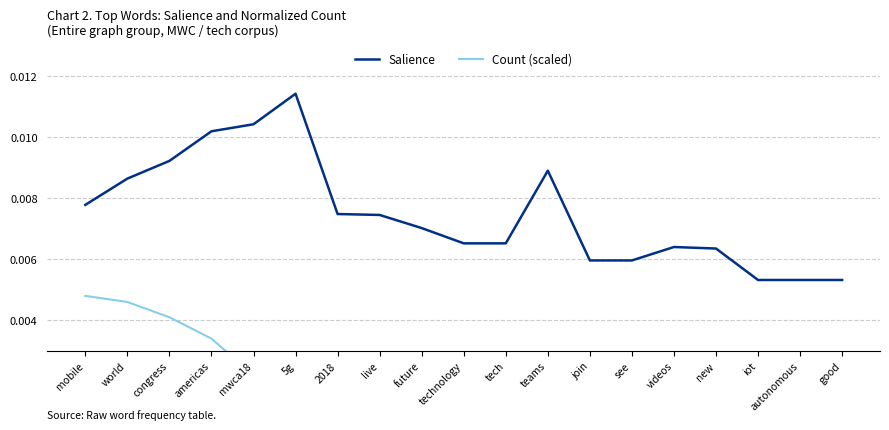

How many distinct data groups are displayed?

2